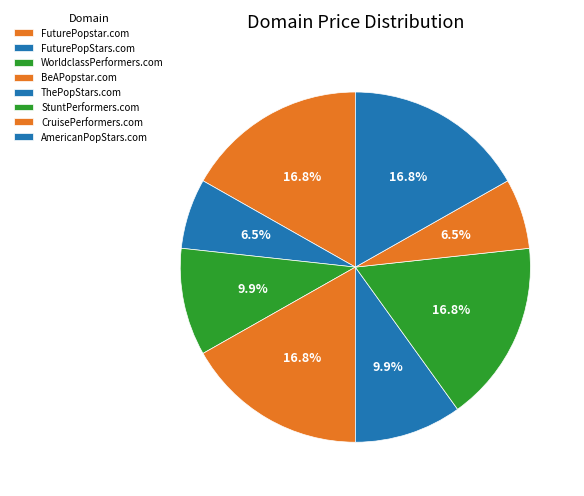

What is the largest slice in the pie chart?

FuturePopstar.com